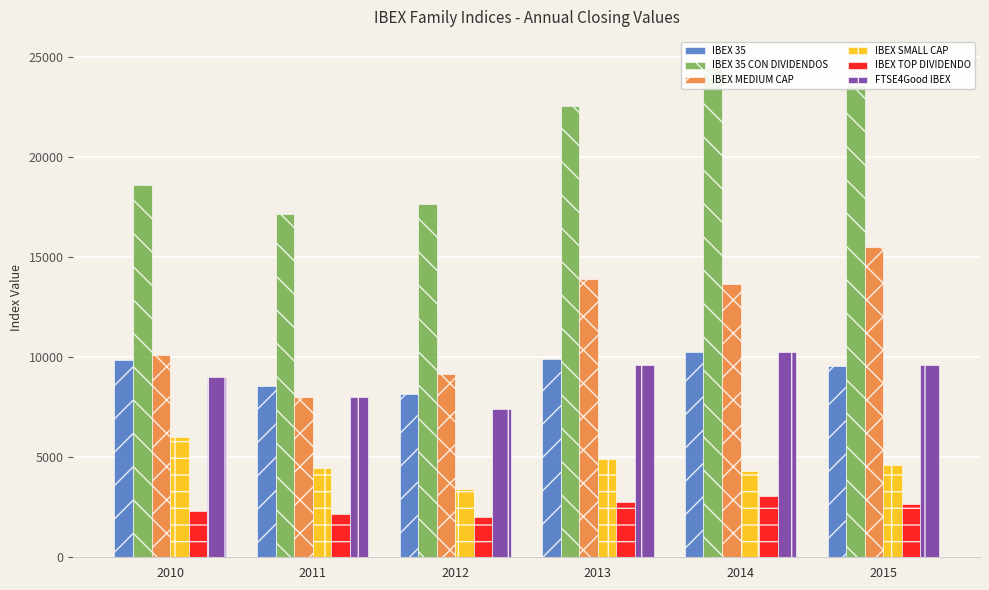

List the series in order of their peak value, lowest first.

IBEX TOP DIVIDENDO, IBEX SMALL CAP, FTSE4Good IBEX, IBEX 35, IBEX MEDIUM CAP, IBEX 35 CON DIVIDENDOS